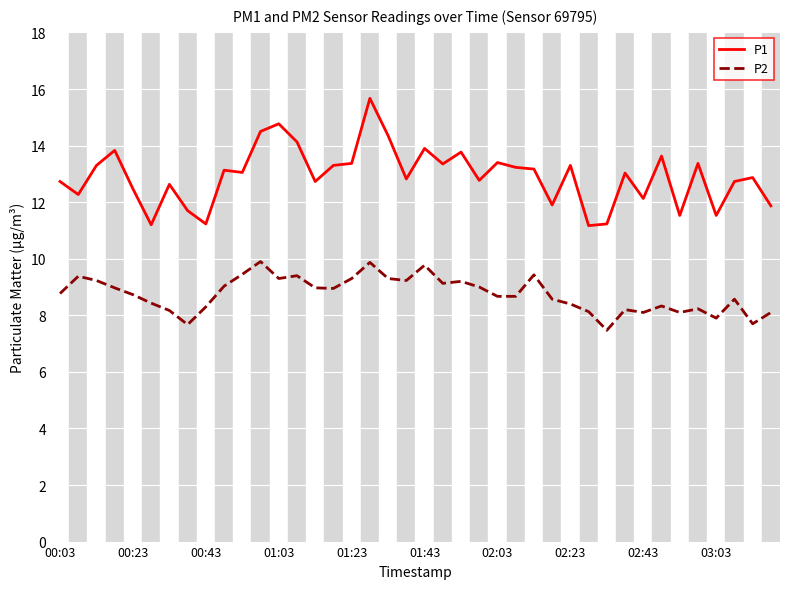

List the series in order of their overall mean, lowest first.

P2, P1